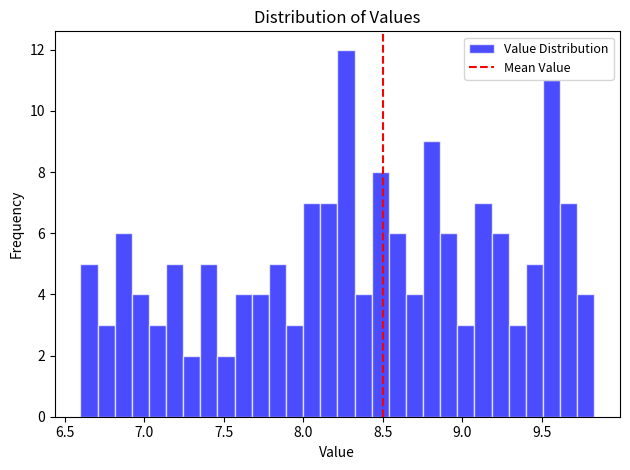

Read against the x-axis, roughly where is the centre of the tallest bar?

8.25